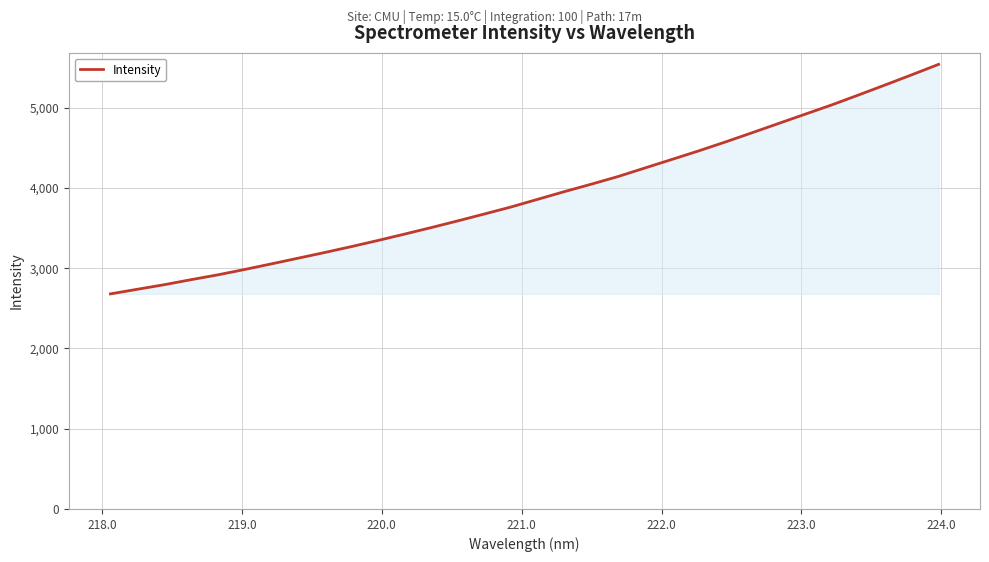

What is the smallest value displayed?

2679.7